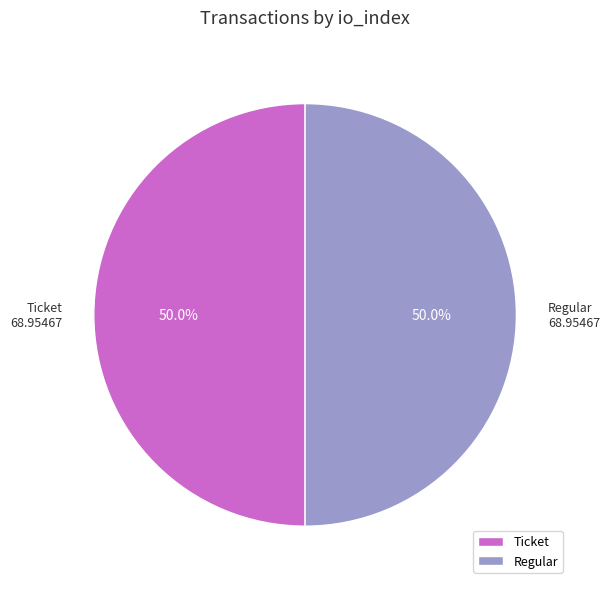

Do Ticket and Regular together represent more than half of the pie?

Yes